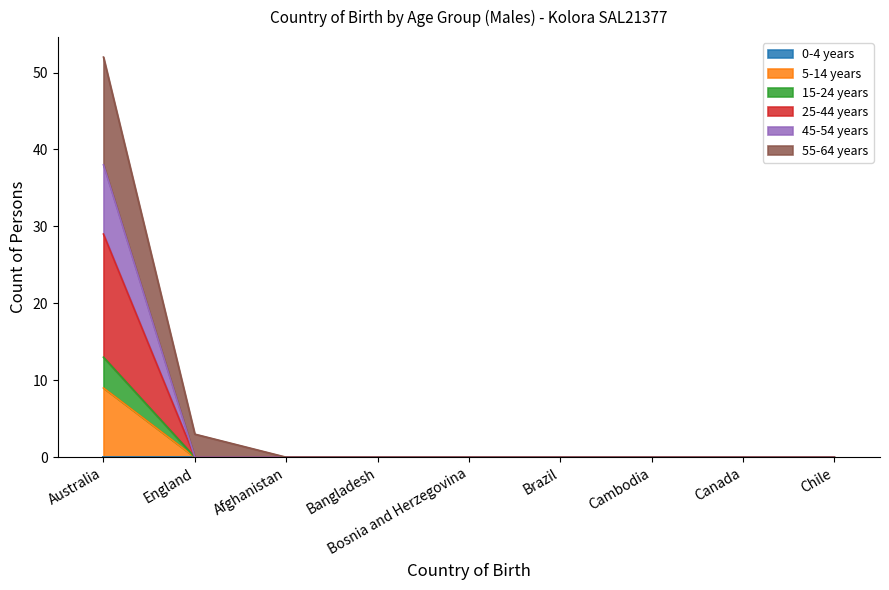

True or false: 25-44 years and 5-14 years intersect in this chart.

False